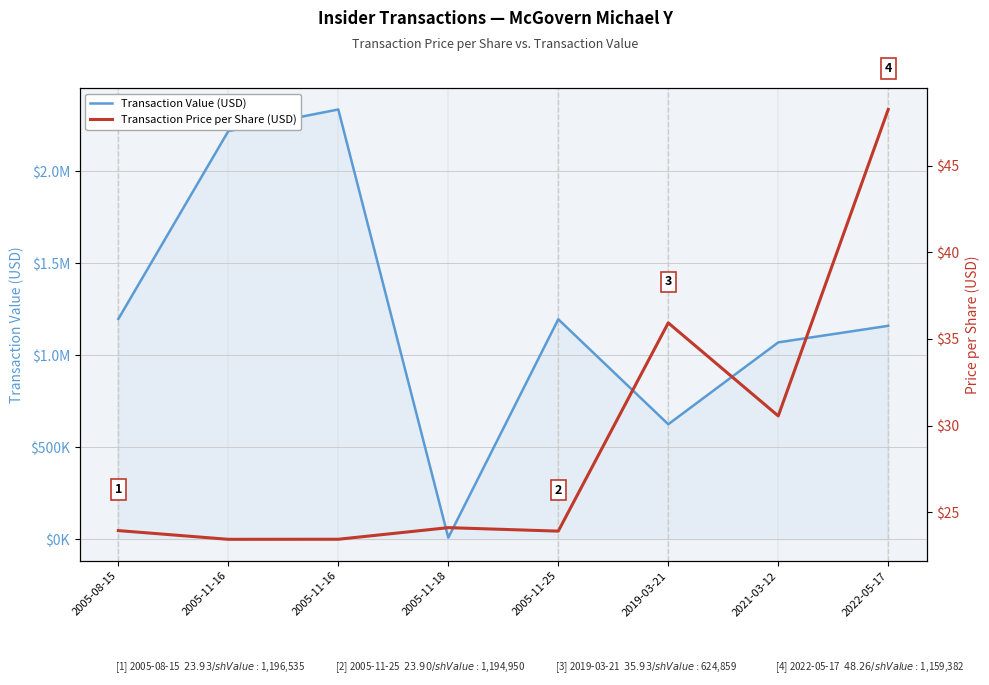

Which has a higher value, 2022-05-17 or 2005-08-15?

2005-08-15